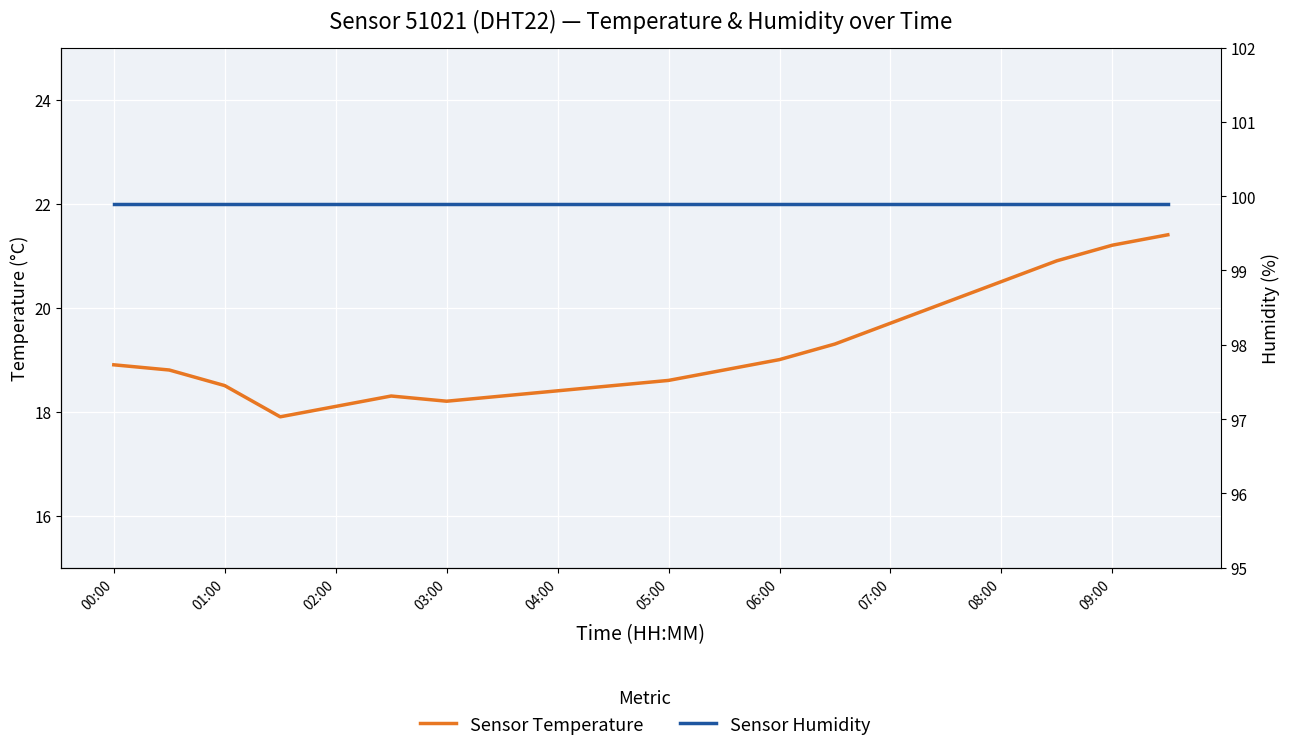

How many data points in temperature are less than 18?

1